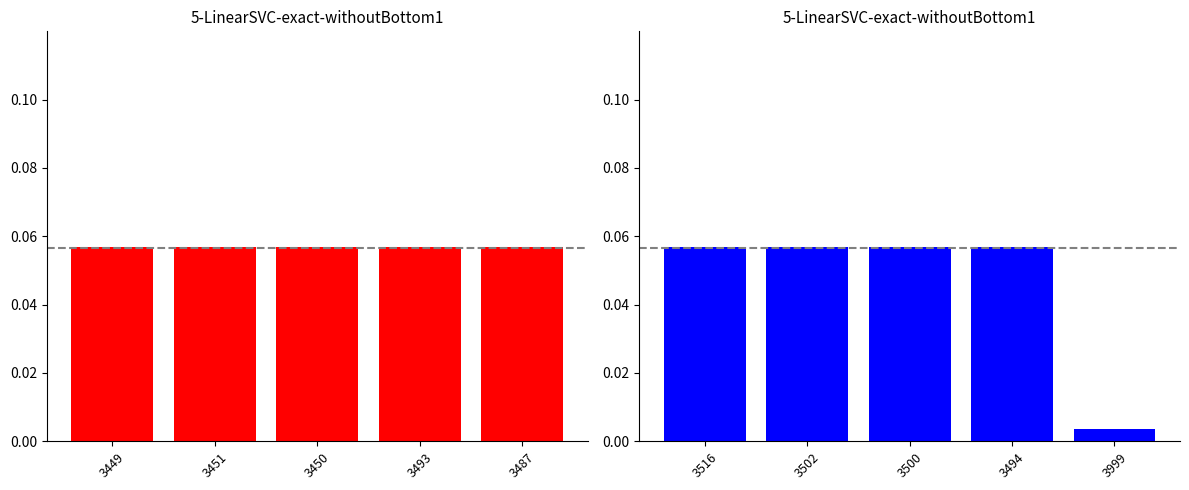

What is the greatest value displayed?

0.1